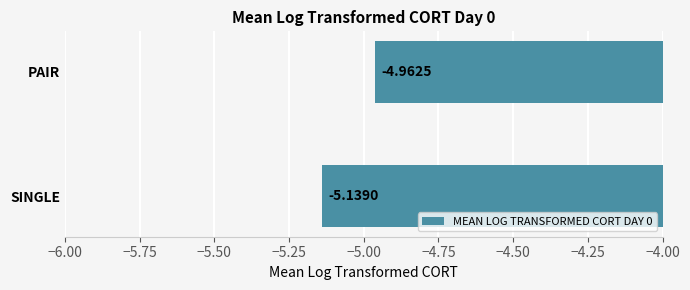

Which label corresponds to the largest value in the chart?

PAIR